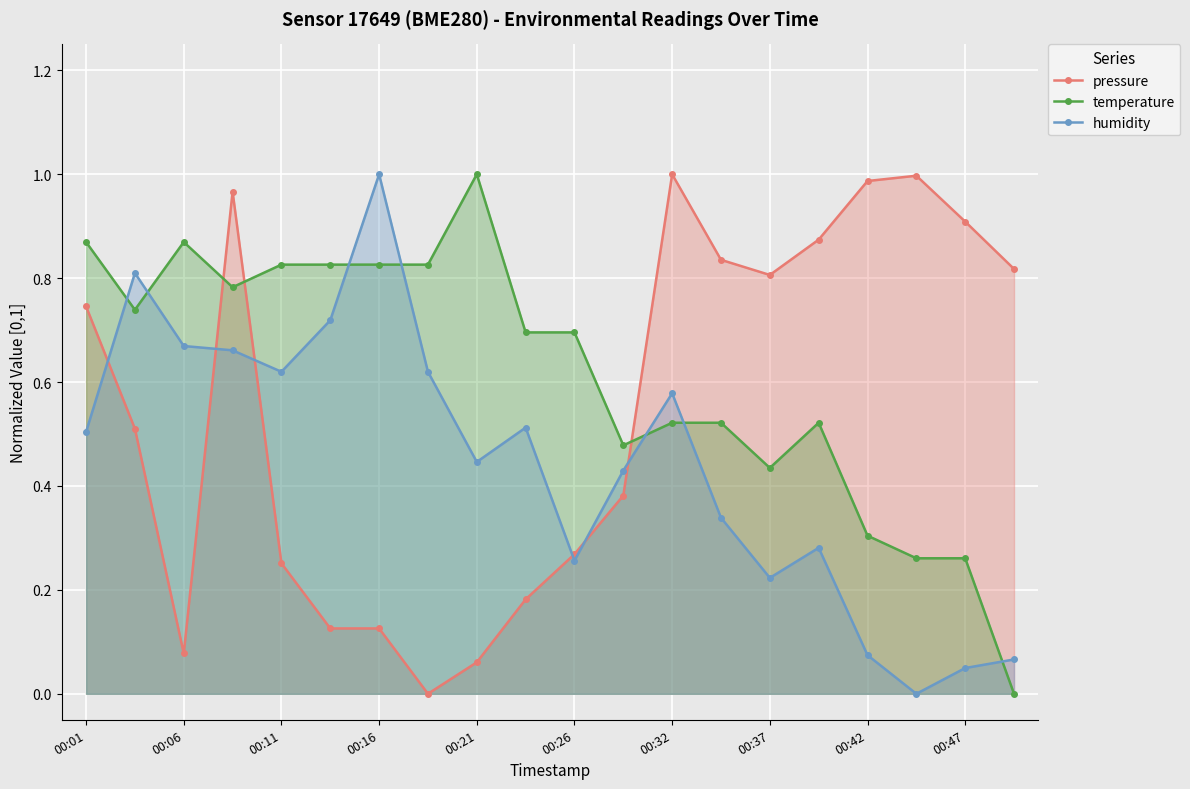

After their last crossing, which series has the higher values: pressure or temperature?

pressure